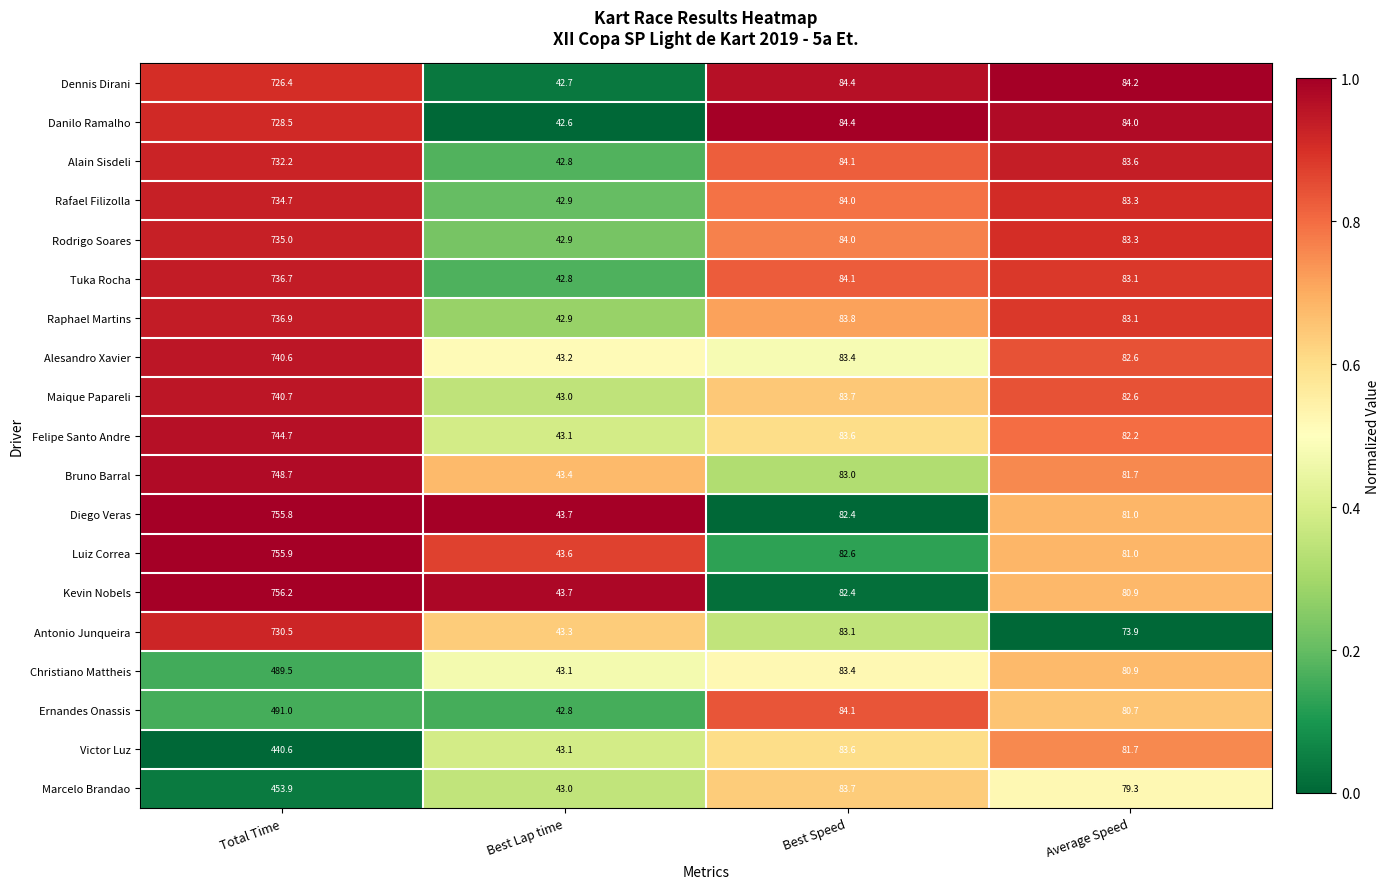

Which category has the highest value across all series?

Total Time